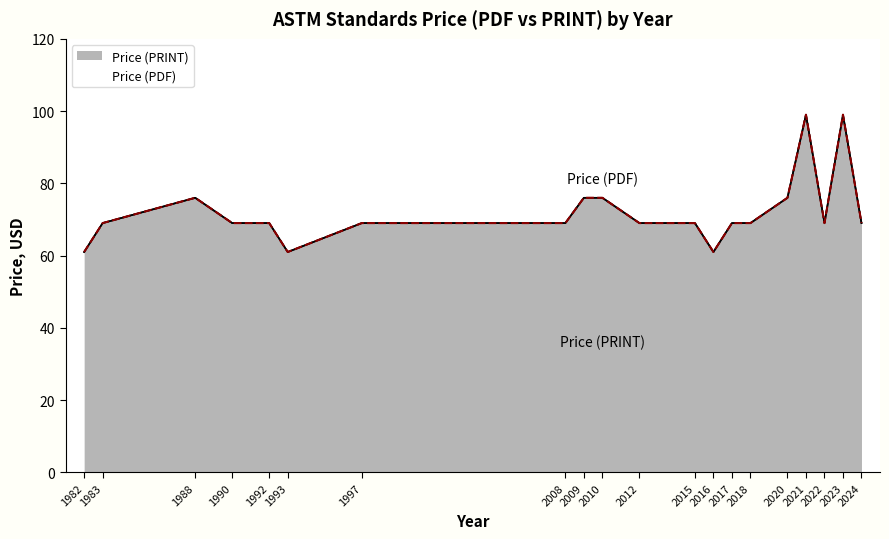

How many Price (PDF) values are between 69 and 76?

15